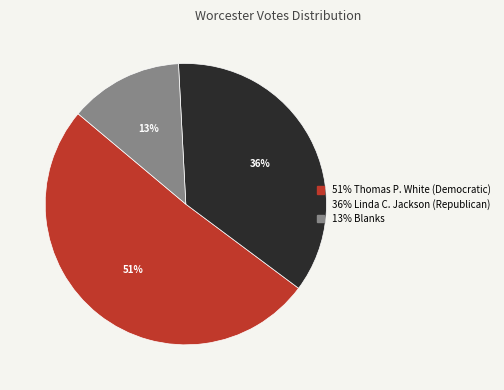

To the nearest percent, what is the difference between the largest and smallest slice percentages?

38%